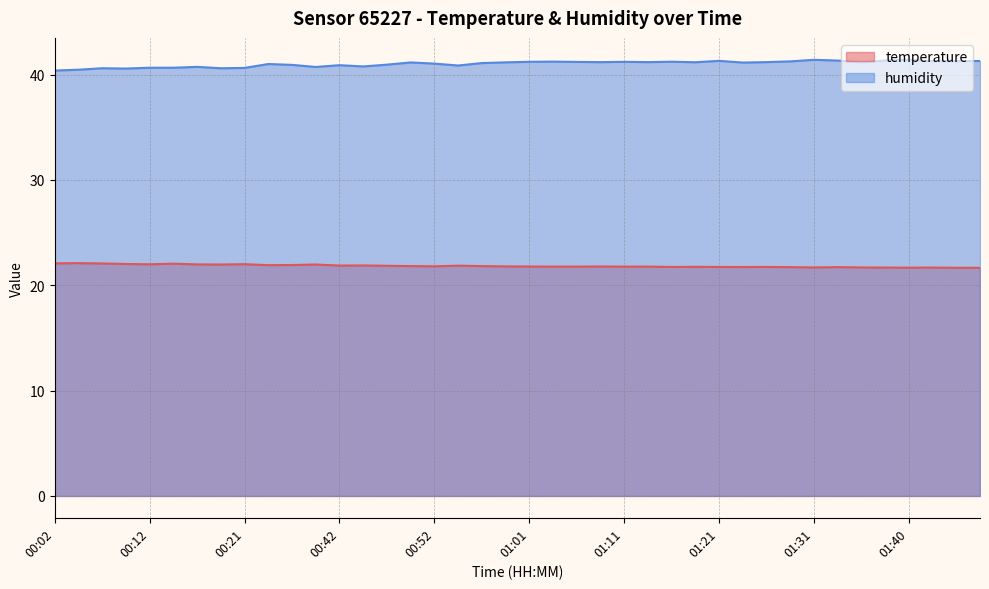

What is the sum of all humidity values?

1640.8